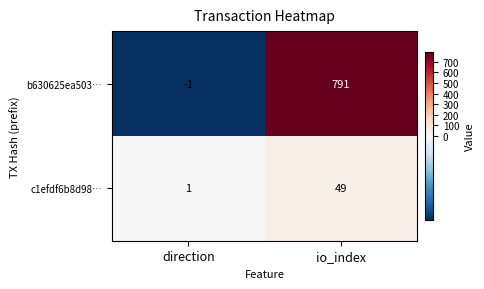

The value of b630625ea503… at direction is -1. True or false?

True